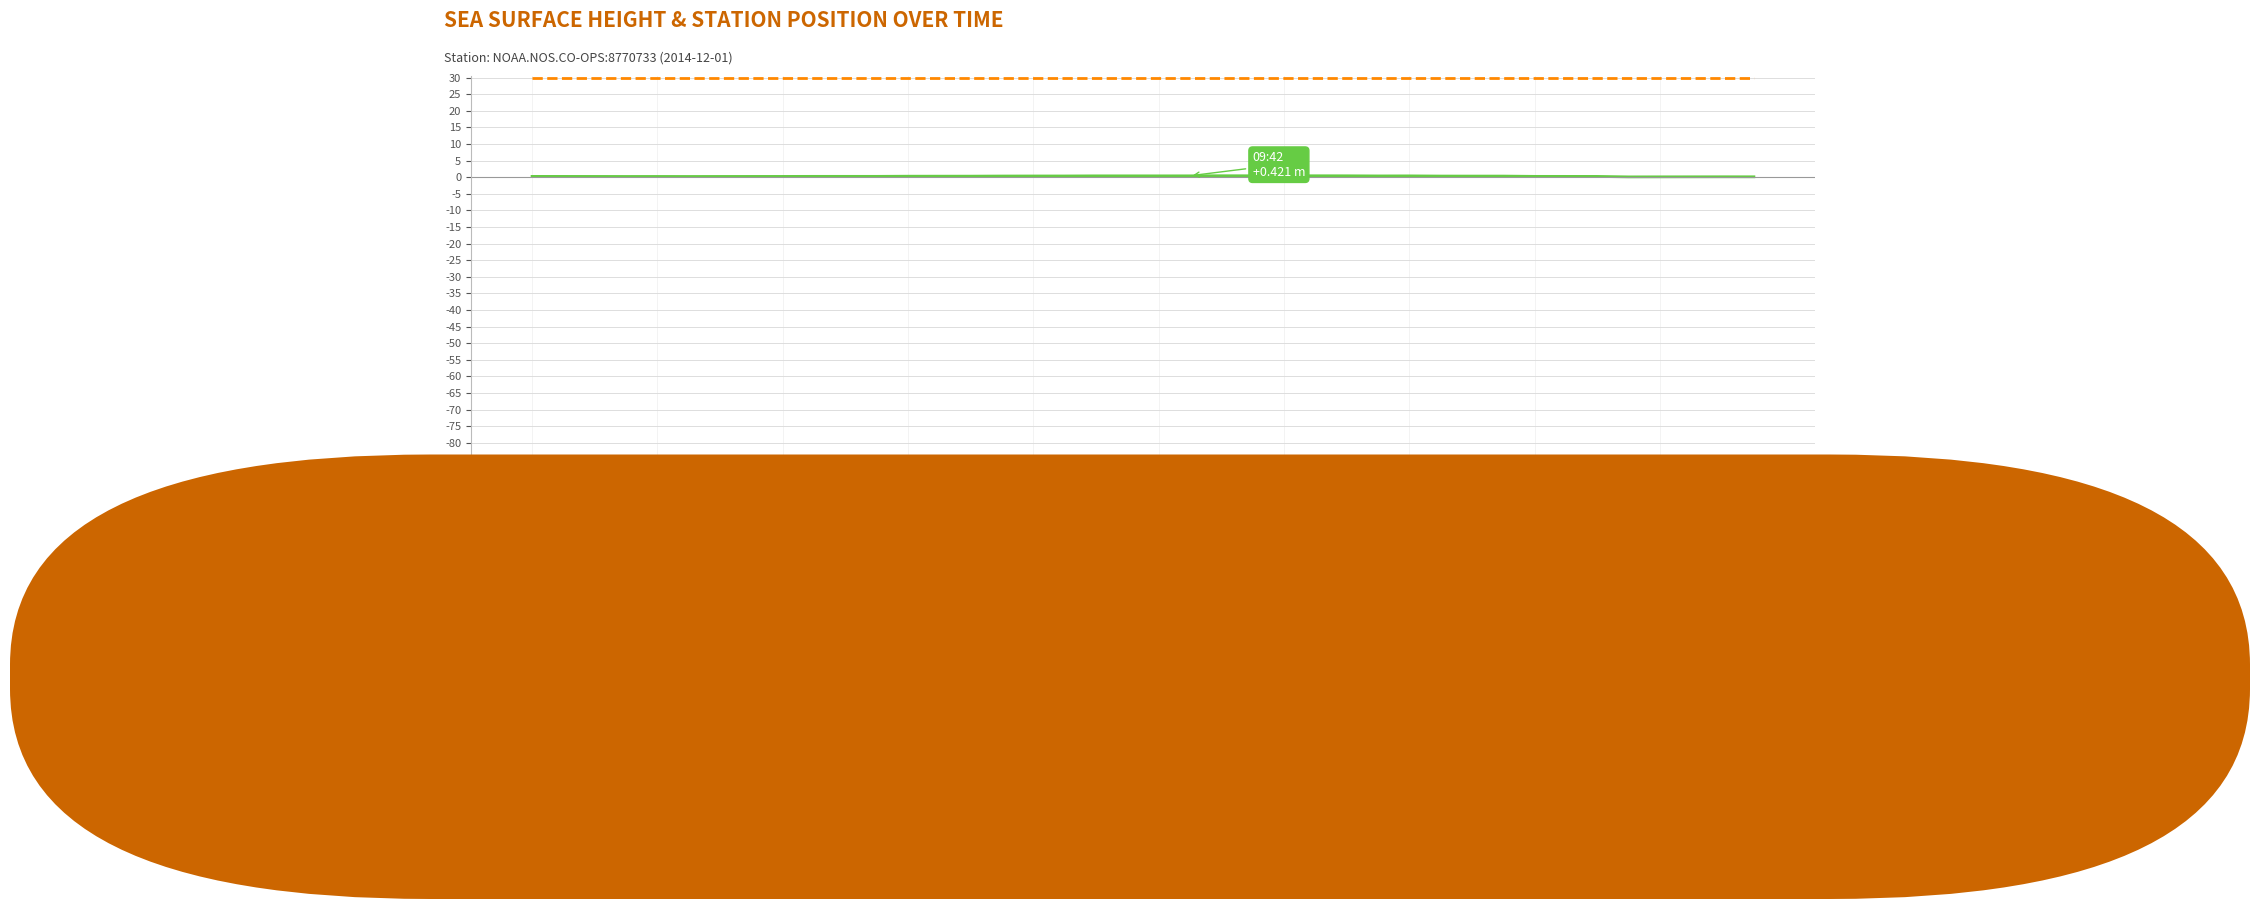

Which series has the largest range (max minus min)?

sea_surface_height_above_sea_level